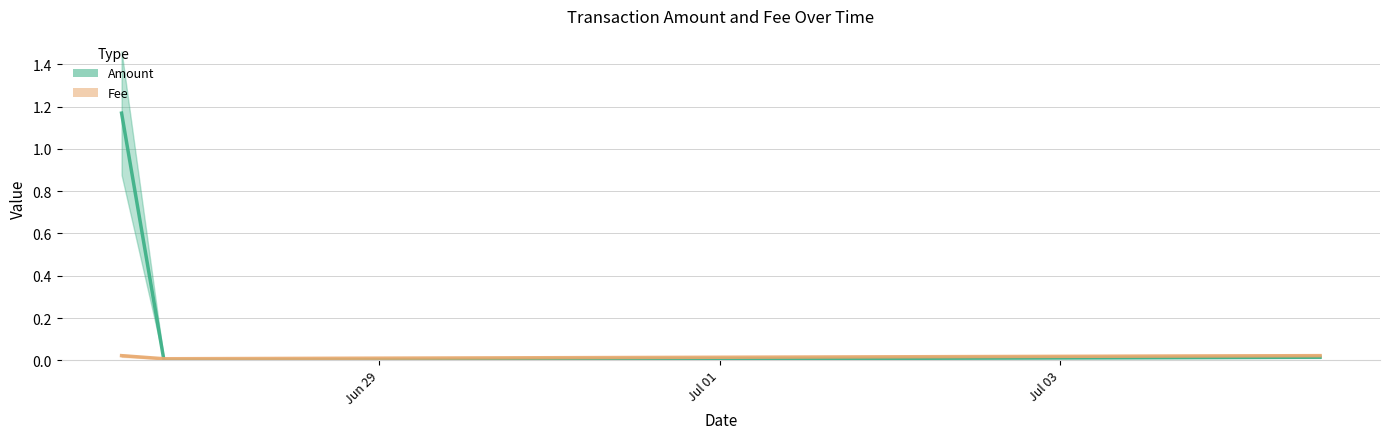

Which series has the largest total across all categories?

Amount